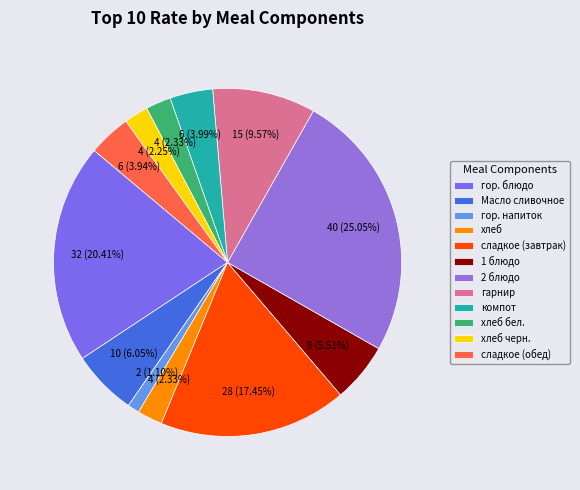

Rank the categories by value from highest to lowest.

2 блюдо, гор. блюдо, сладкое (завтрак), гарнир, Масло сливочное, 1 блюдо, компот, сладкое (обед), хлеб, хлеб бел., хлеб черн., гор. напиток